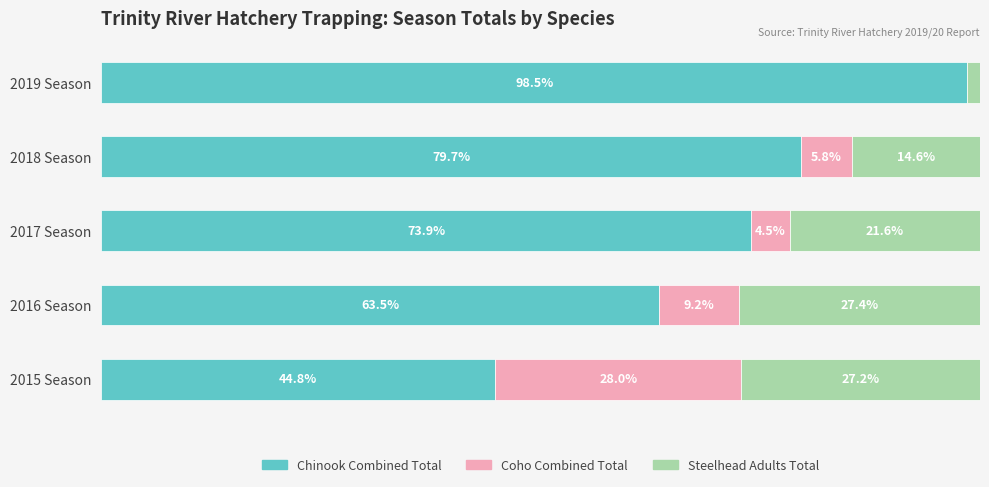

Where is Chinook Combined Total nearest to the value 71?

2017 Season